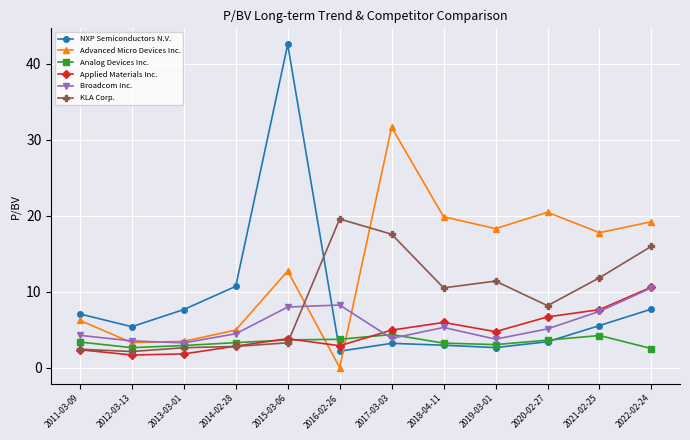

How many values in the Applied Materials Inc. series exceed 4?

6